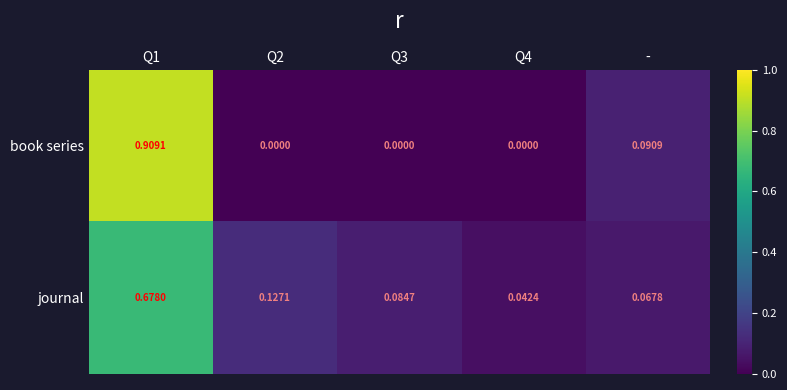

Is the value of journal at Q1 greater than the value of book series at Q1?

No